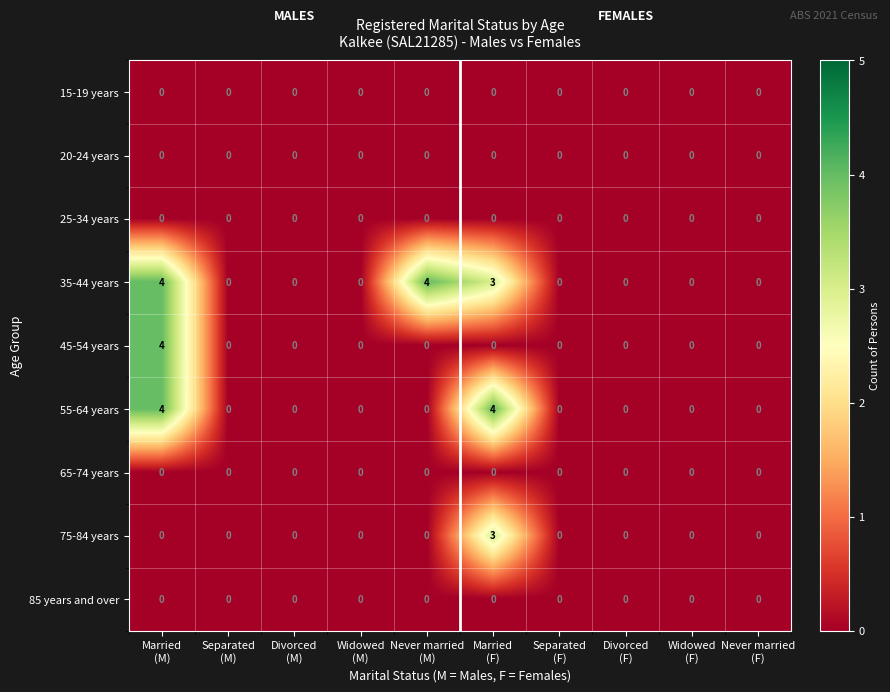

What is the sum of all 45-54 years values?

4